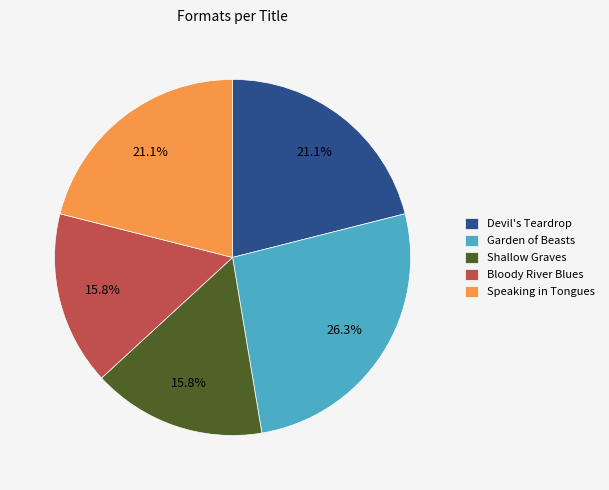

Count the number of slices in the pie.

5